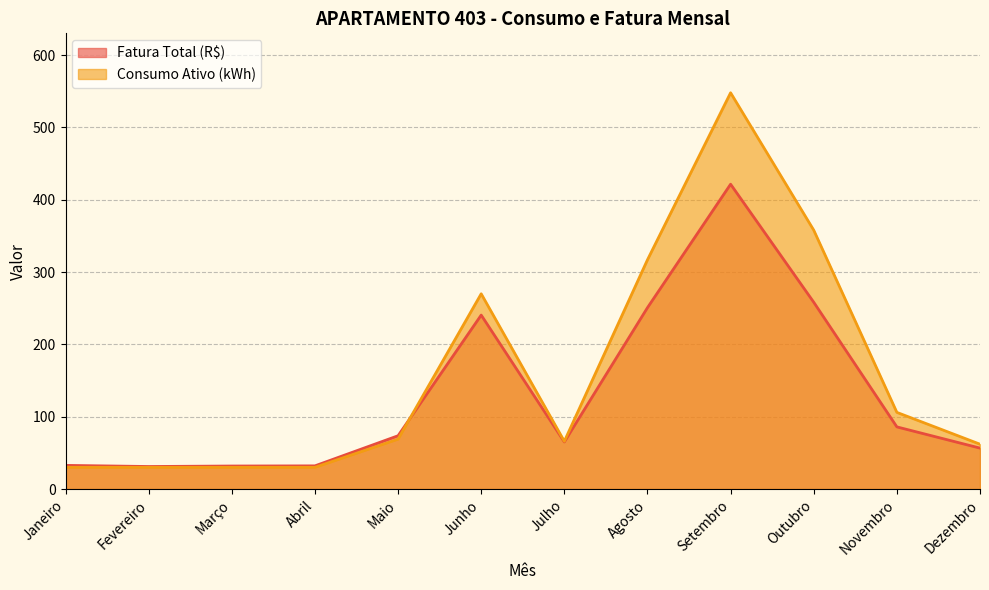

Reading left to right, list all the values displayed in this chart.

Fatura Total (R$): 32.7	31.1	31.8	32.0	73.7	240.6	65.1	250.8	421.6	258.3	85.9	56.6
Consumo Ativo (kWh): 30.0	30.0	30.0	30.0	69.0	270.0	66.0	317.0	548.0	358.0	106.0	62.0